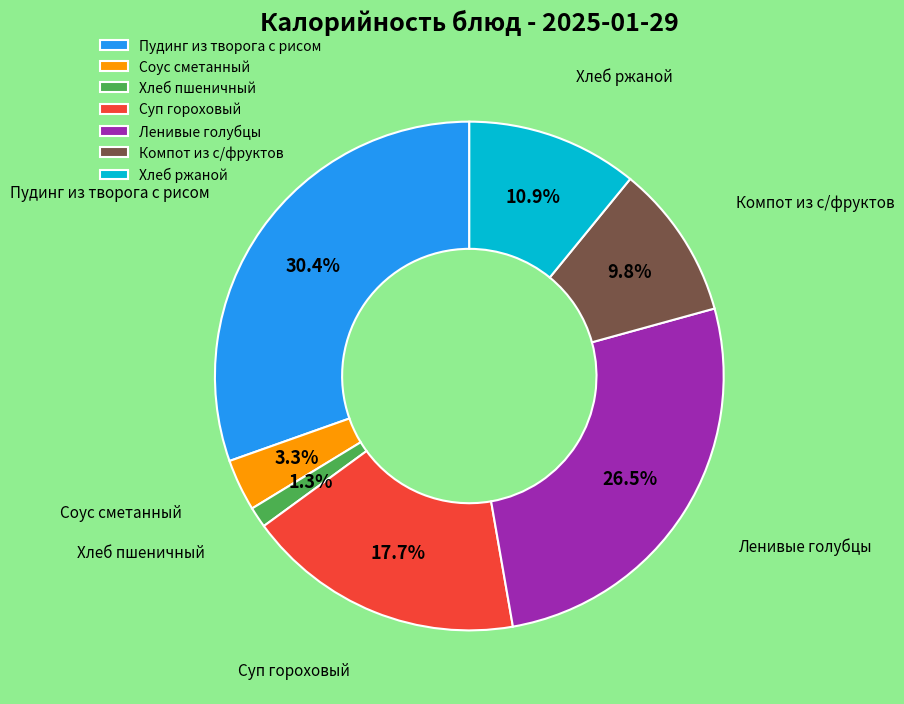

Is the sum of Хлеб ржаной and Пудинг из творога с рисом greater than half?

No